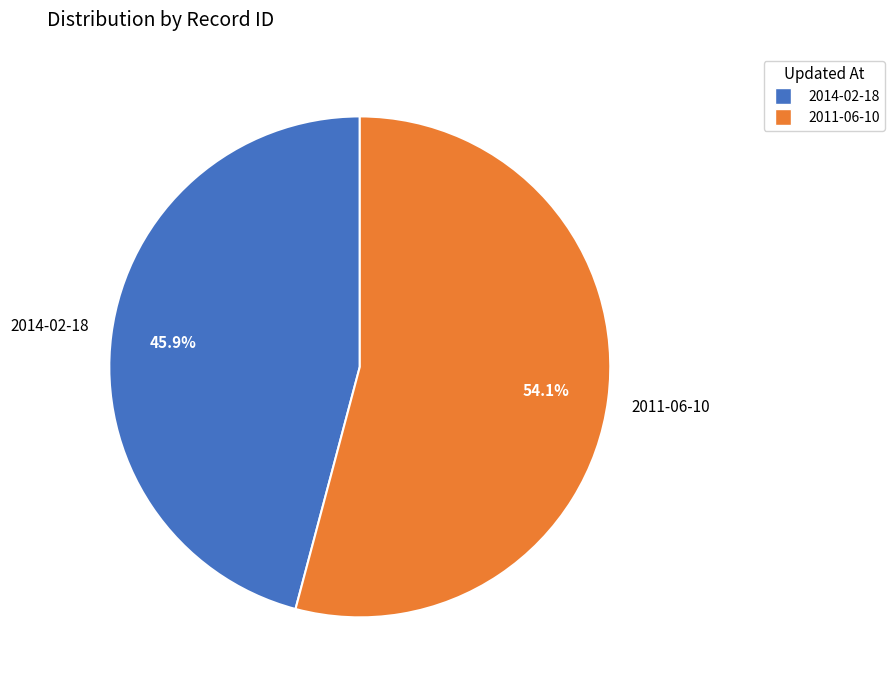

True or false: 2014-02-18 accounts for 46% of the total.

True